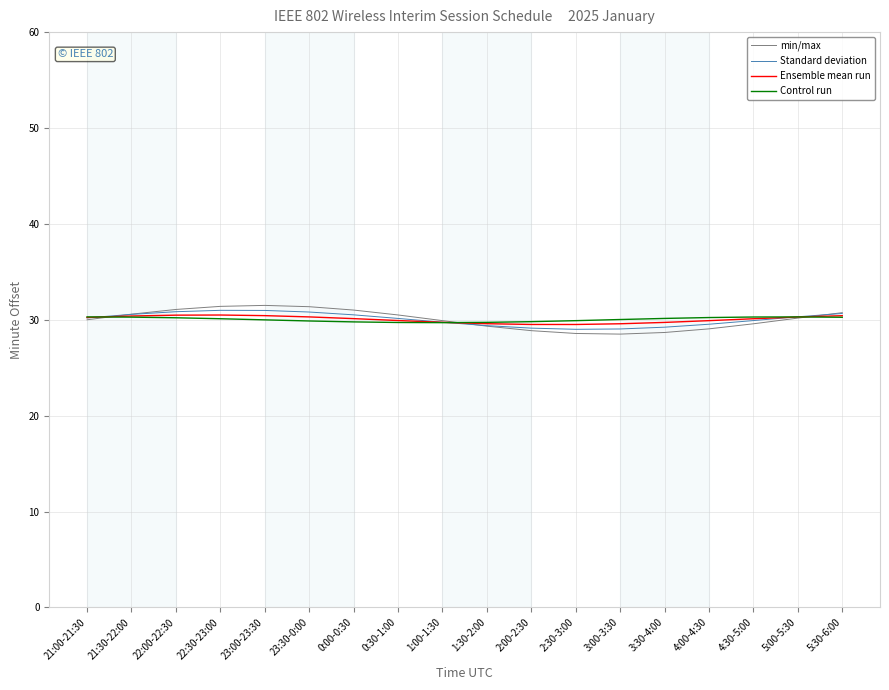

What is the total value across all series at 23:00-23:30?

122.9